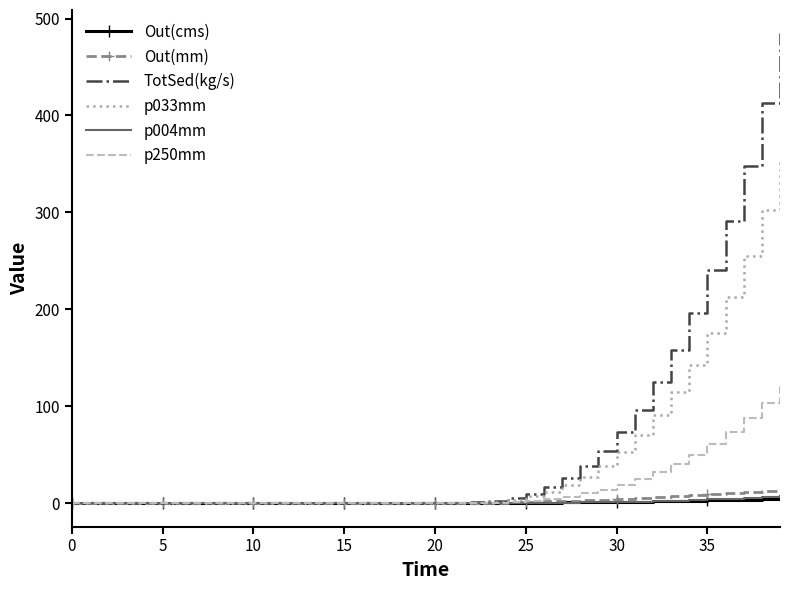

What is the maximum value shown in the chart?

484.5